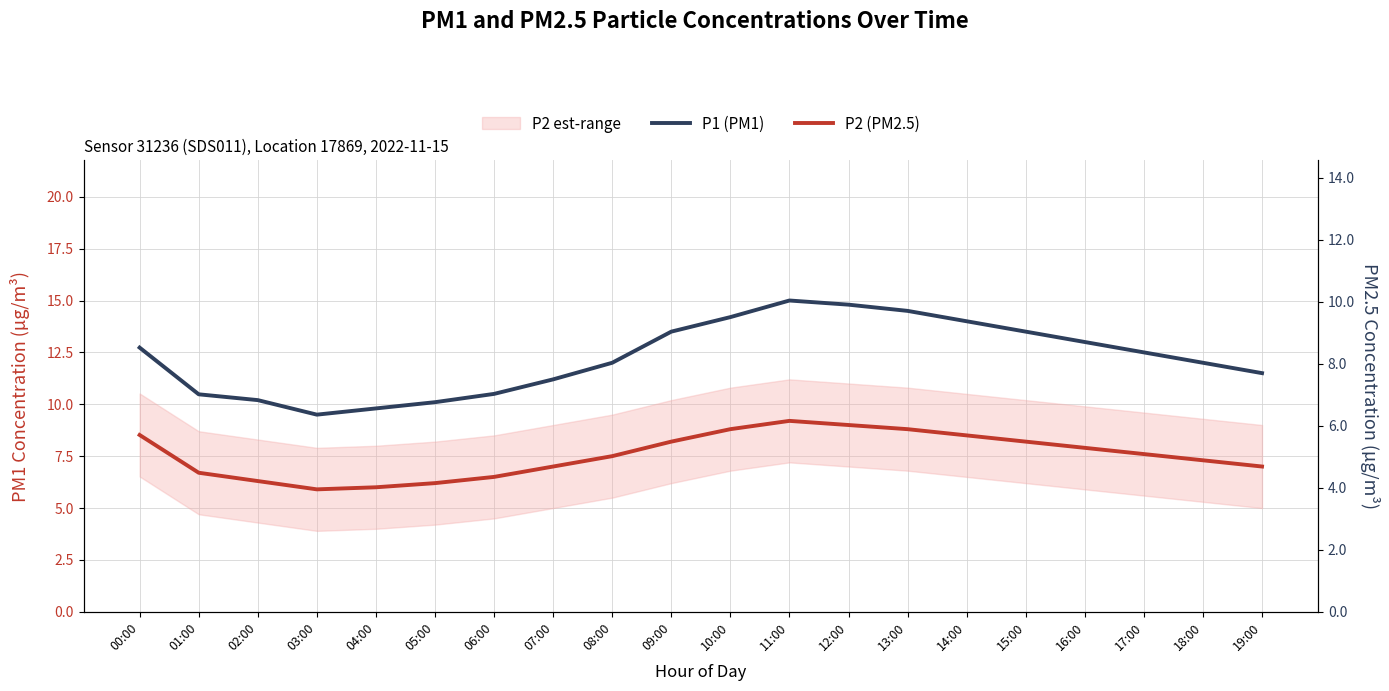

Does the chart have visible grid lines?

Yes